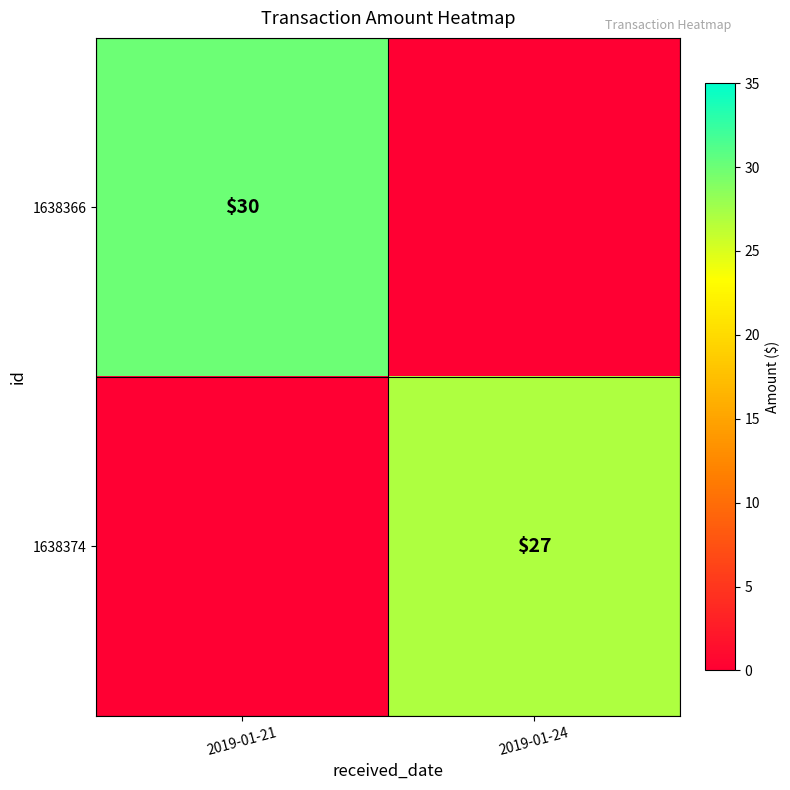

True or false: 1638366 has a value of 30 at 2019-01-21.

True